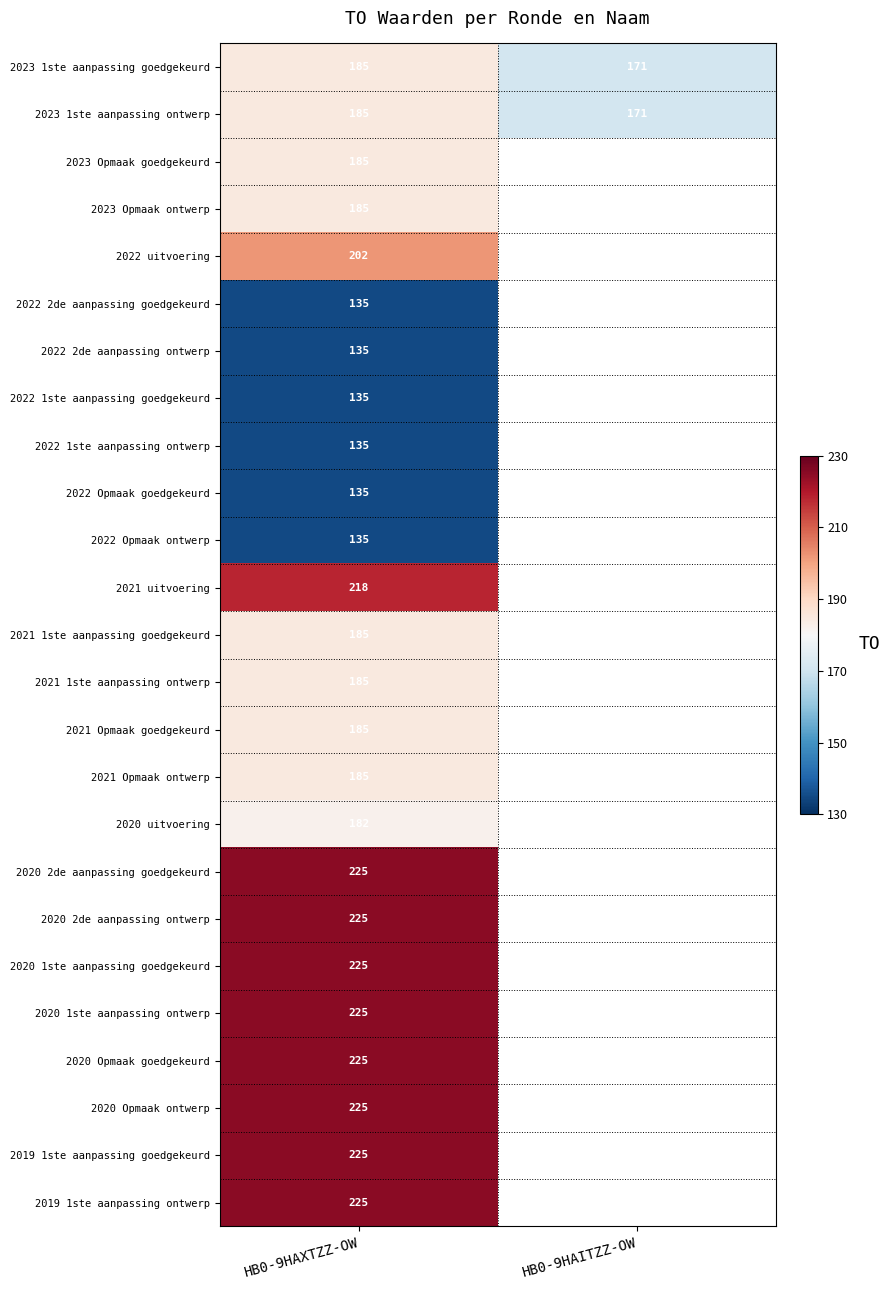

What is the difference between the highest and lowest values at HB0-9HAXTZZ-OW?

90